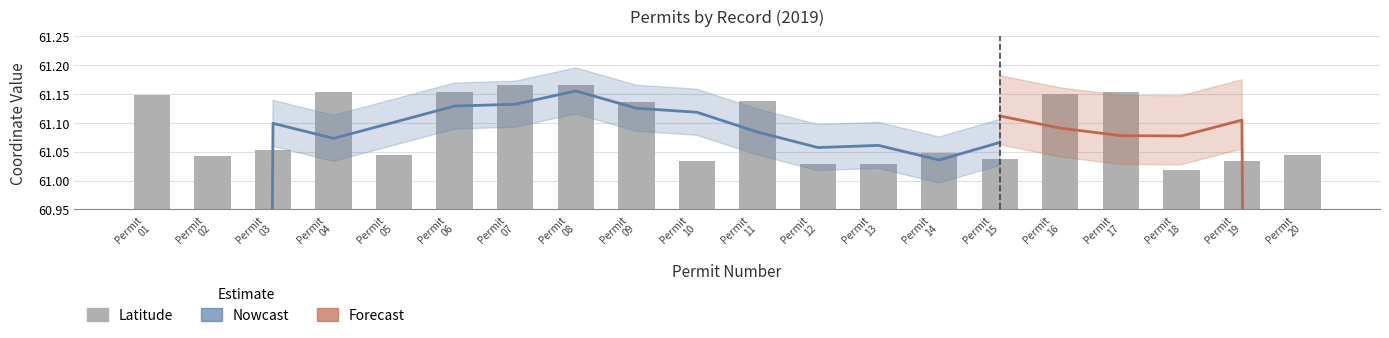

What is the greatest value displayed?

61.2